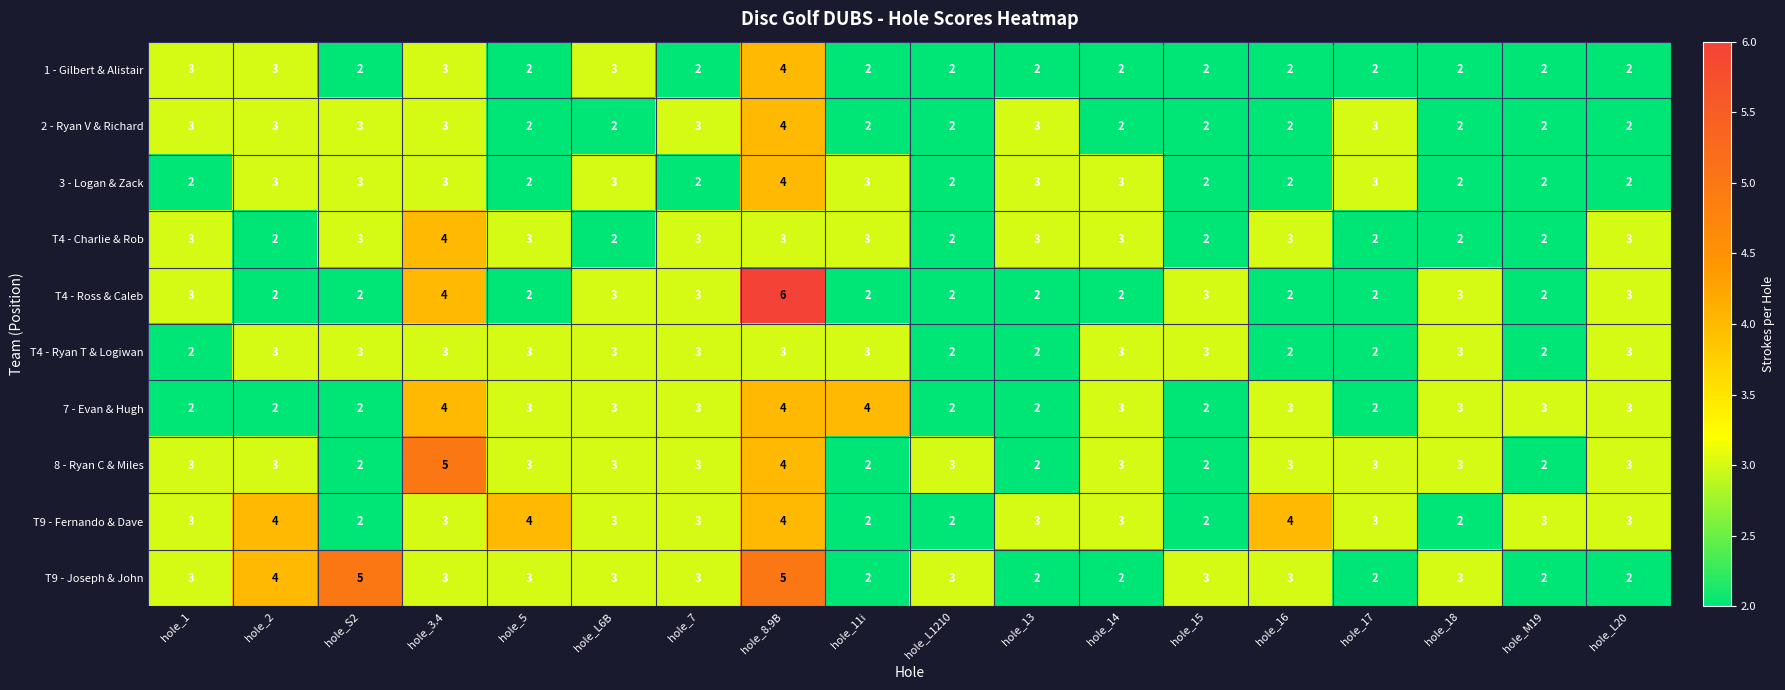

Is the value of 3 - Logan & Zack at hole_5 greater than the value of T9 - Fernando & Dave at hole_5?

No